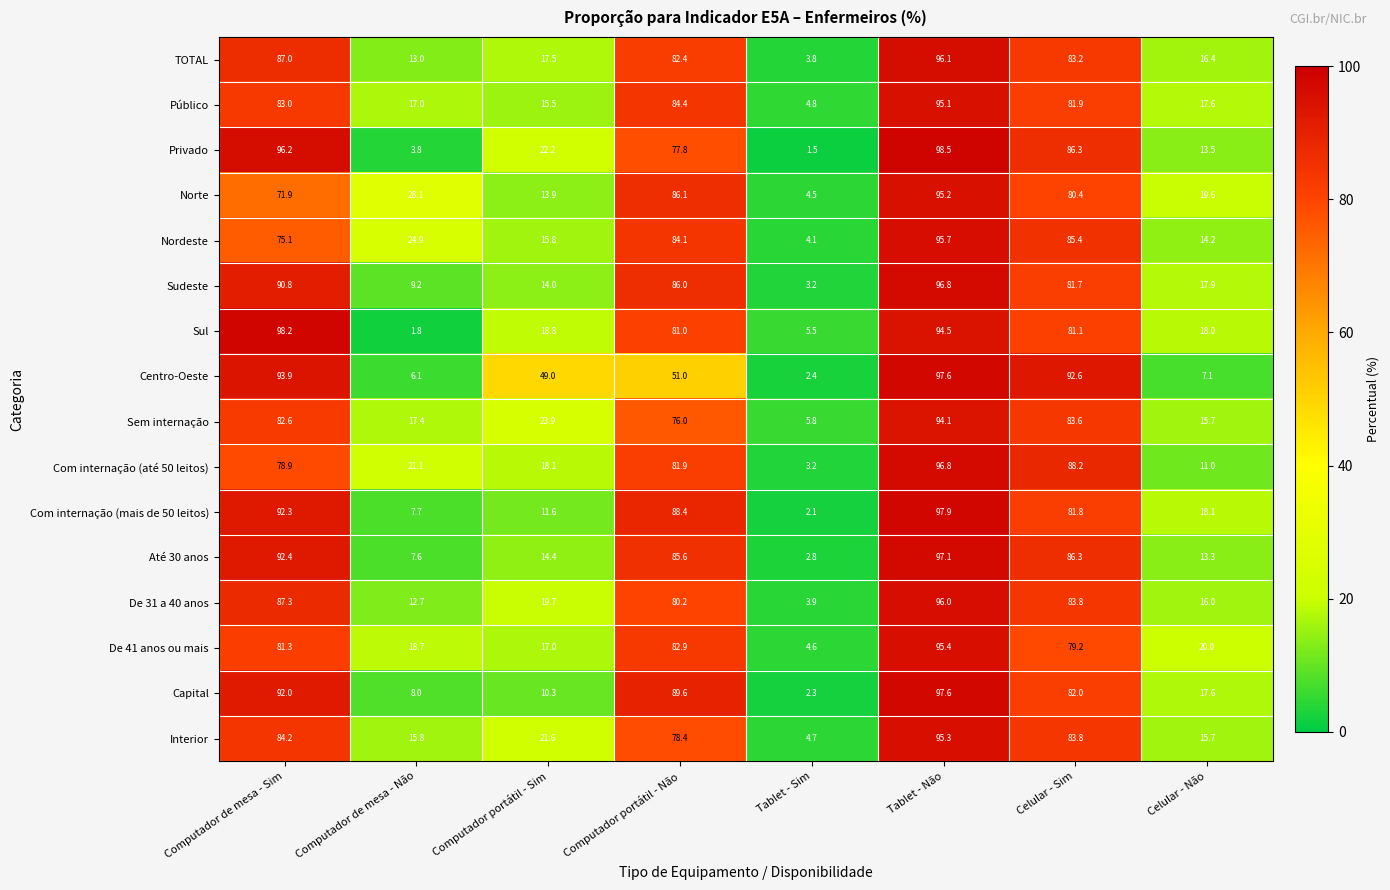

The Interior series shows 7.5 at Computador de mesa - Não. True or false?

False